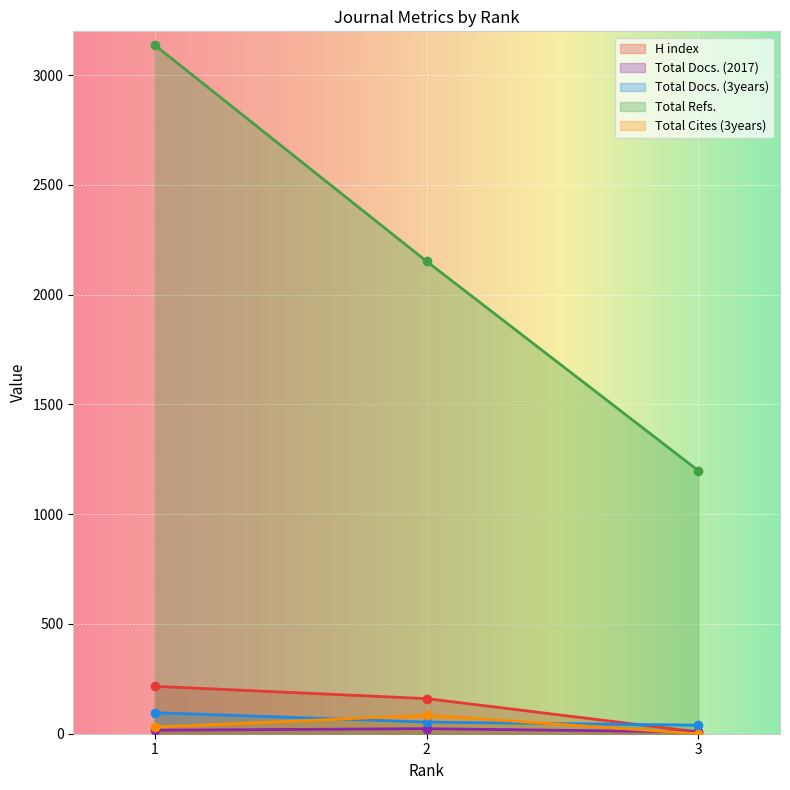

How many values in the H index series exceed 160?

1